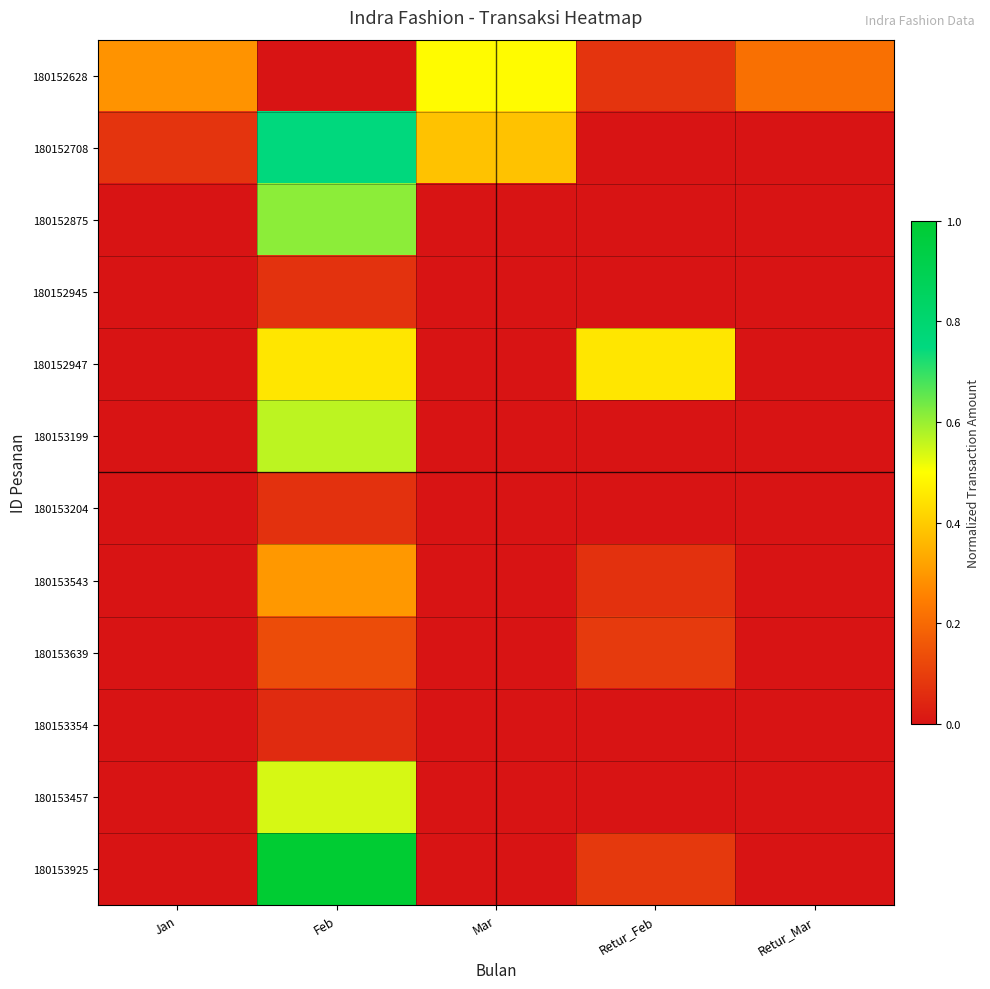

Between Retur_Feb and Retur_Mar, which series saw the biggest shift?

180152947